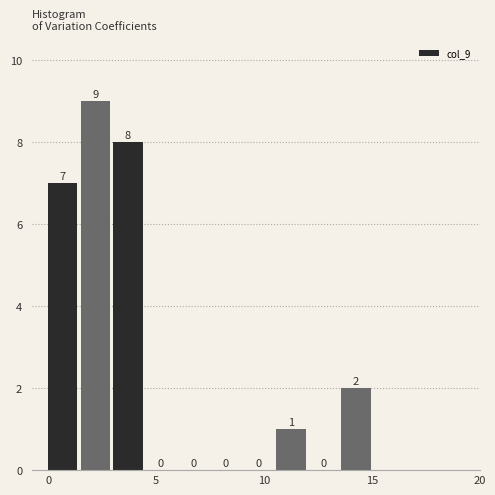

Read against the x-axis, roughly where is the centre of the tallest bar?

2.0